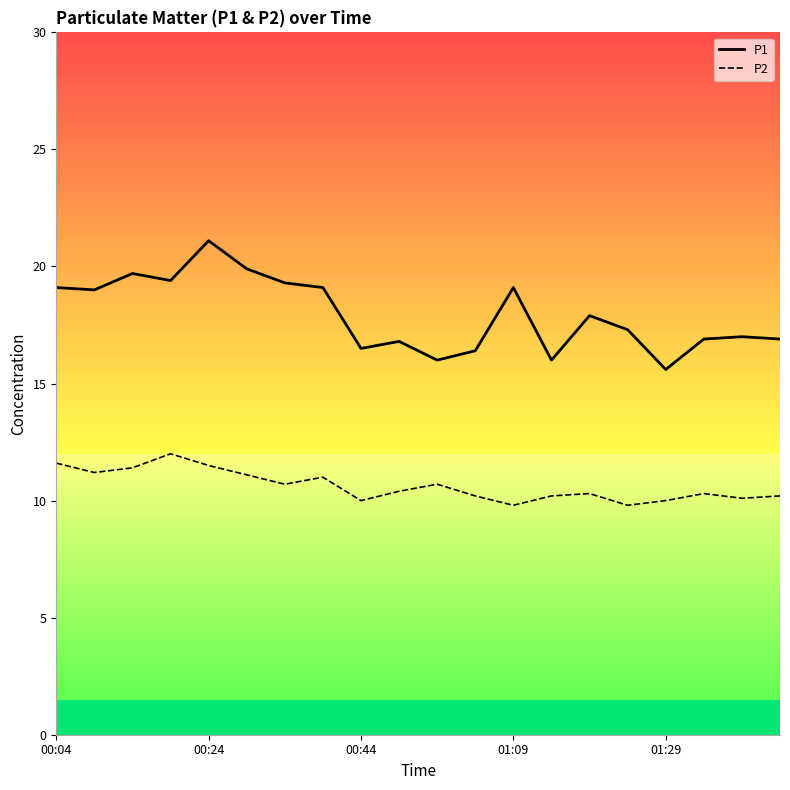

True or false: P1 and P2 cross at least once.

False